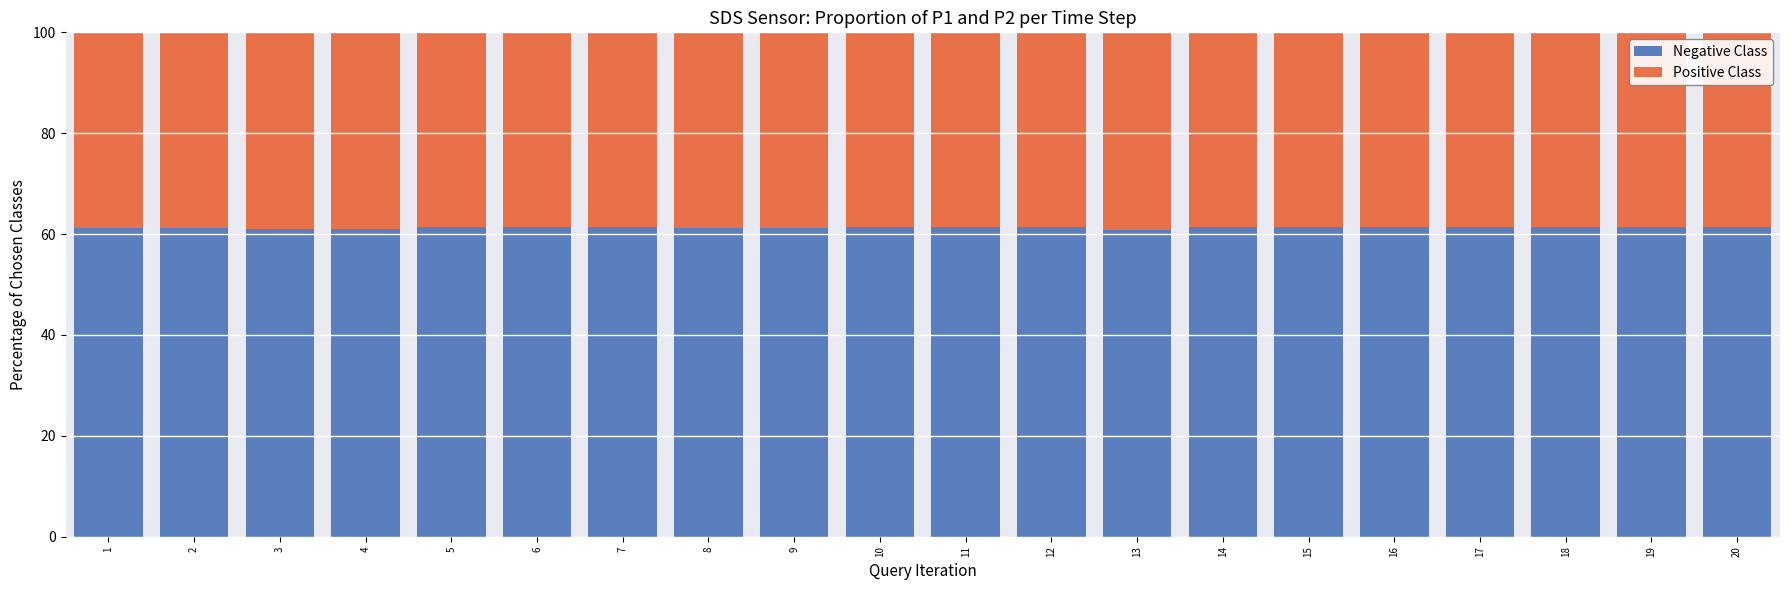

Is it true that Negative Class equals 19.8 at 16?

False